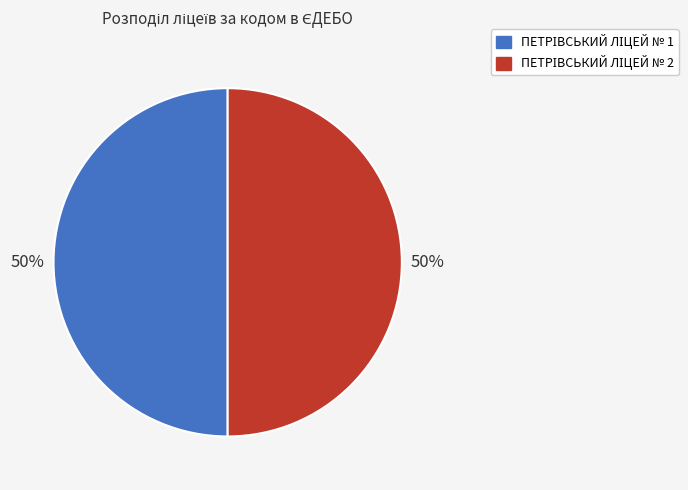

To the nearest percent, what is the average slice percentage?

50%